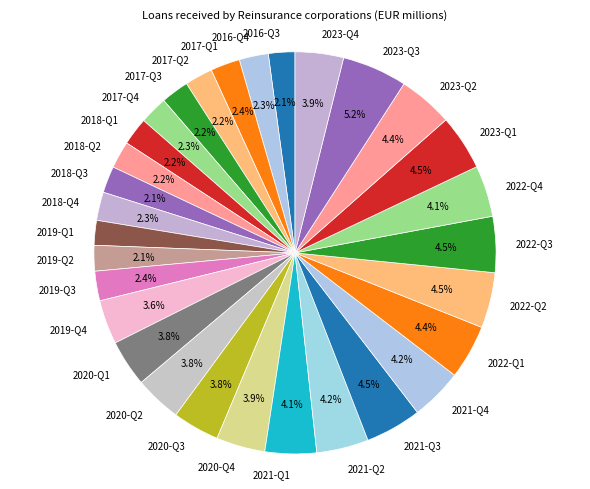

Approximately how many times larger is the value at 2016-Q3 compared to 2020-Q2?

0.6